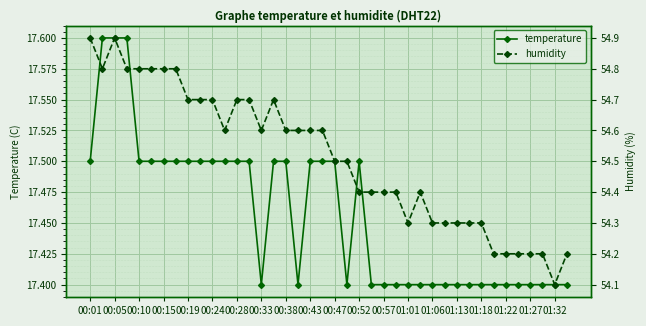

True or false: temperature and humidity cross at least once.

False